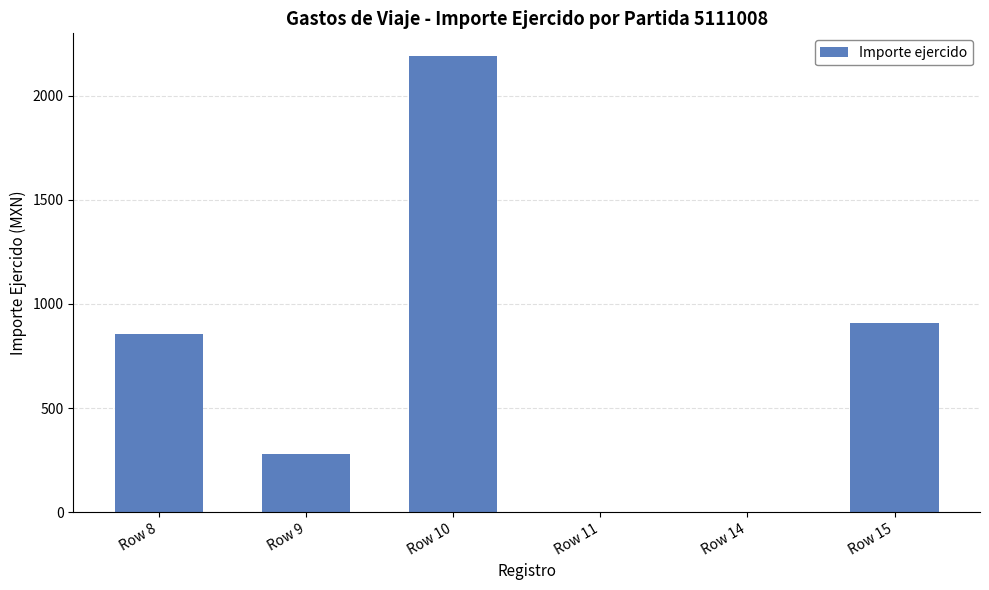

What is the sum of all values?

4235.0